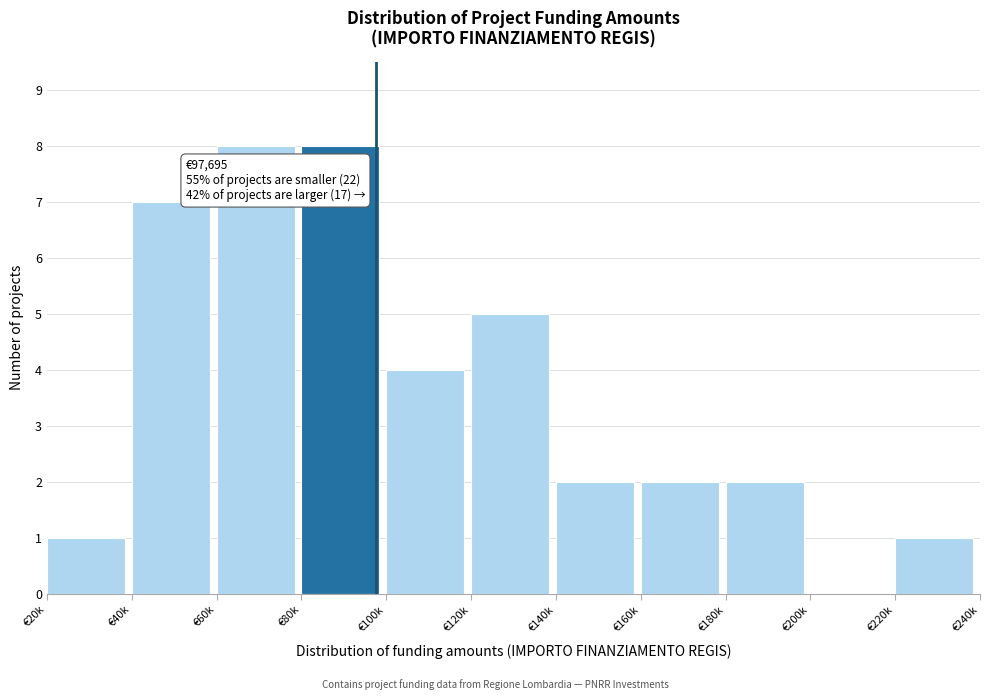

Reading right to left, extract all data points from this chart.

€220k=1	€200k=0	€180k=2	€160k=2	€140k=2	€120k=5	€100k=4	€80k=8	€60k=8	€40k=7	€20k=1